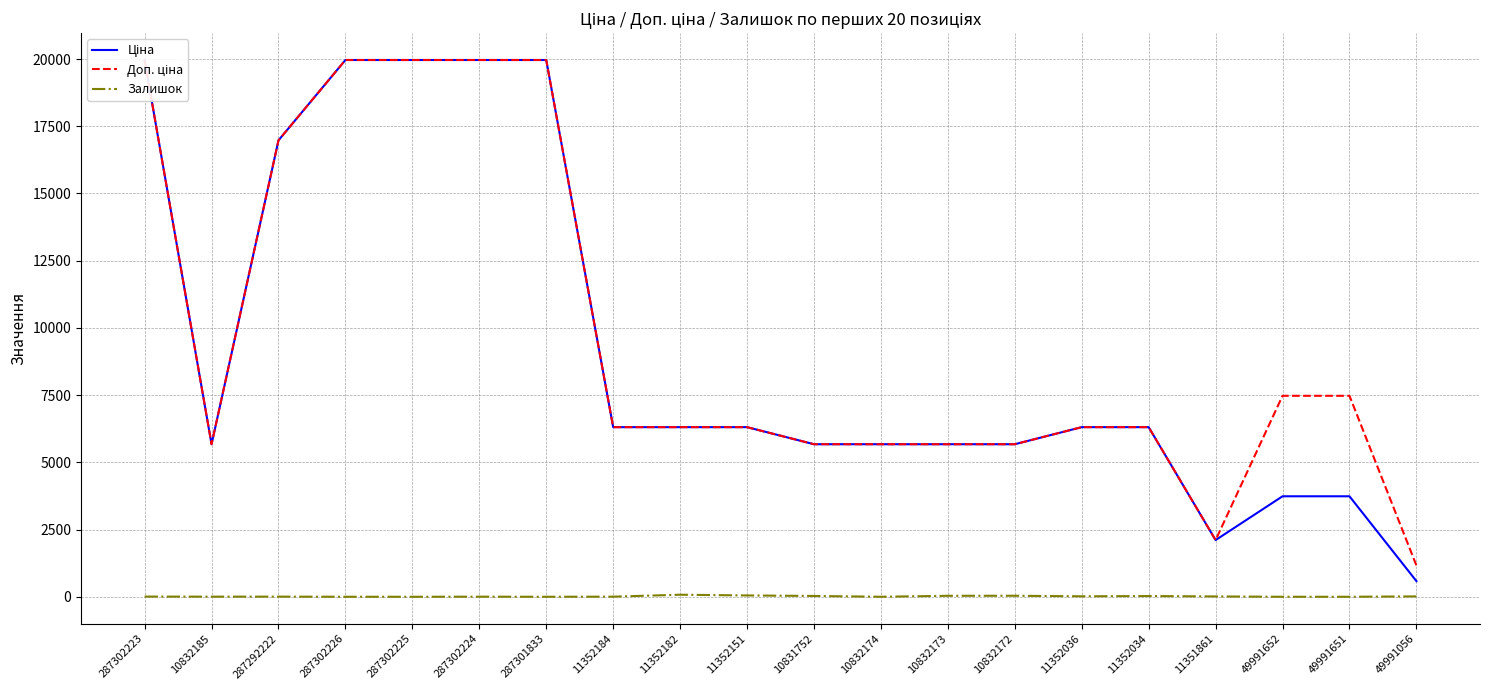

What is the average value of the Ціна series?

9343.8